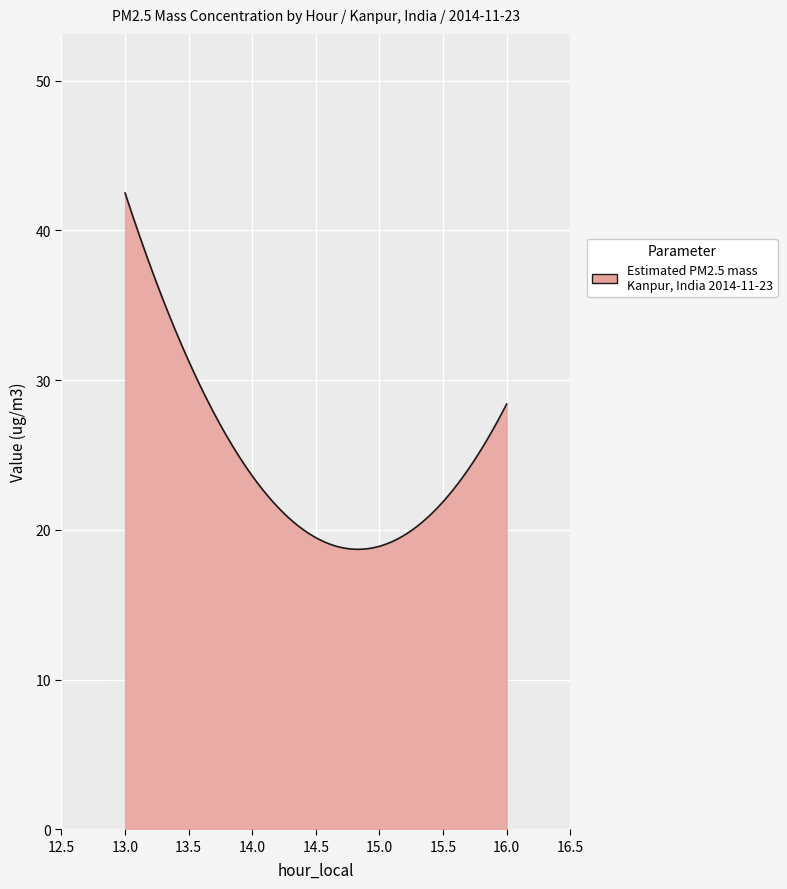

What is the maximum value shown in the chart?

42.5